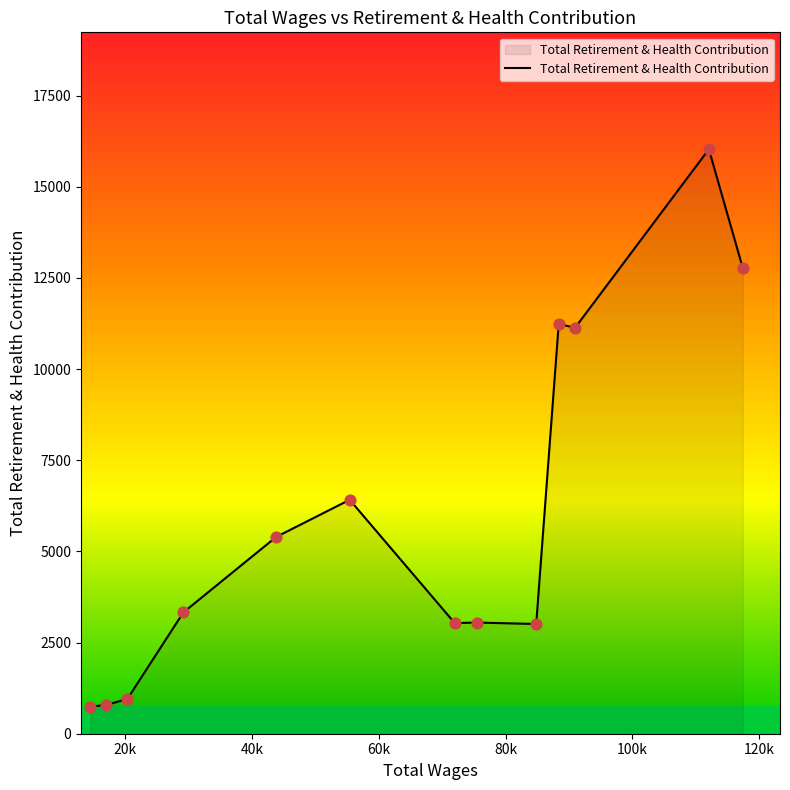

What is the difference between the maximum and minimum values?

15285